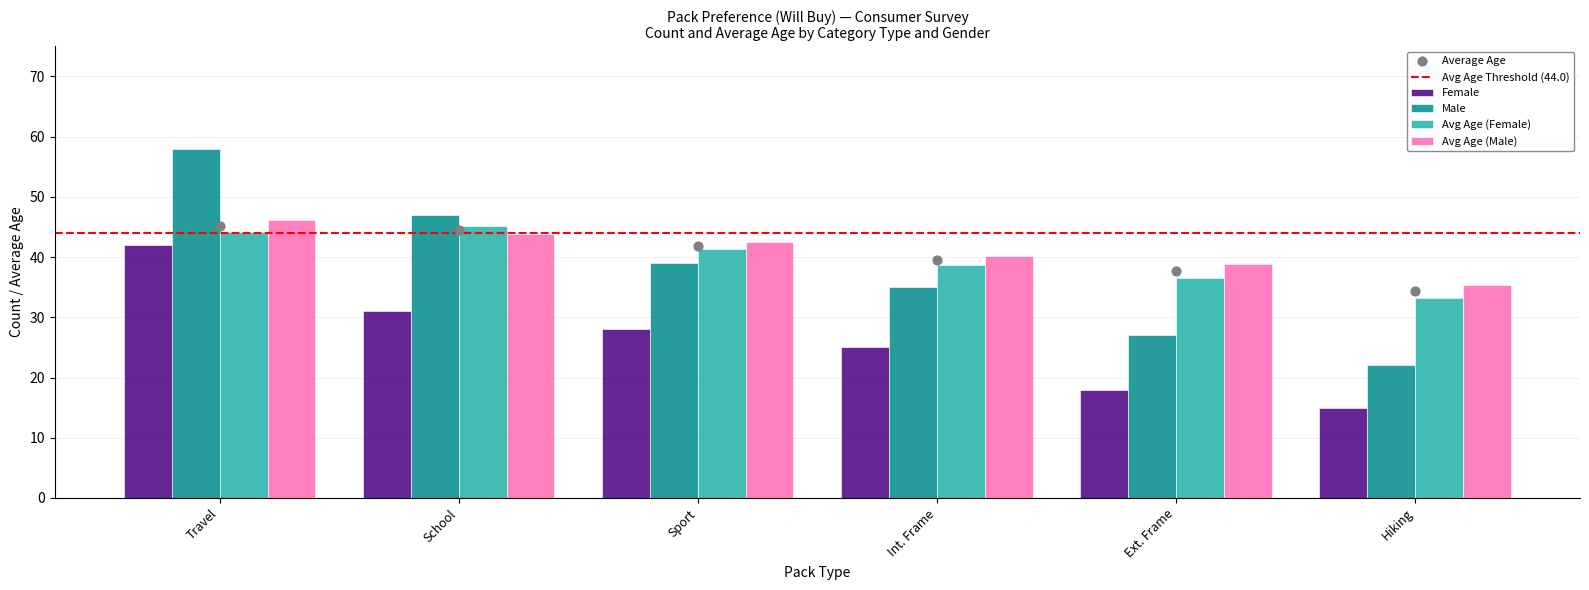

Which series has the largest total across all categories?

Avg Age (Male)